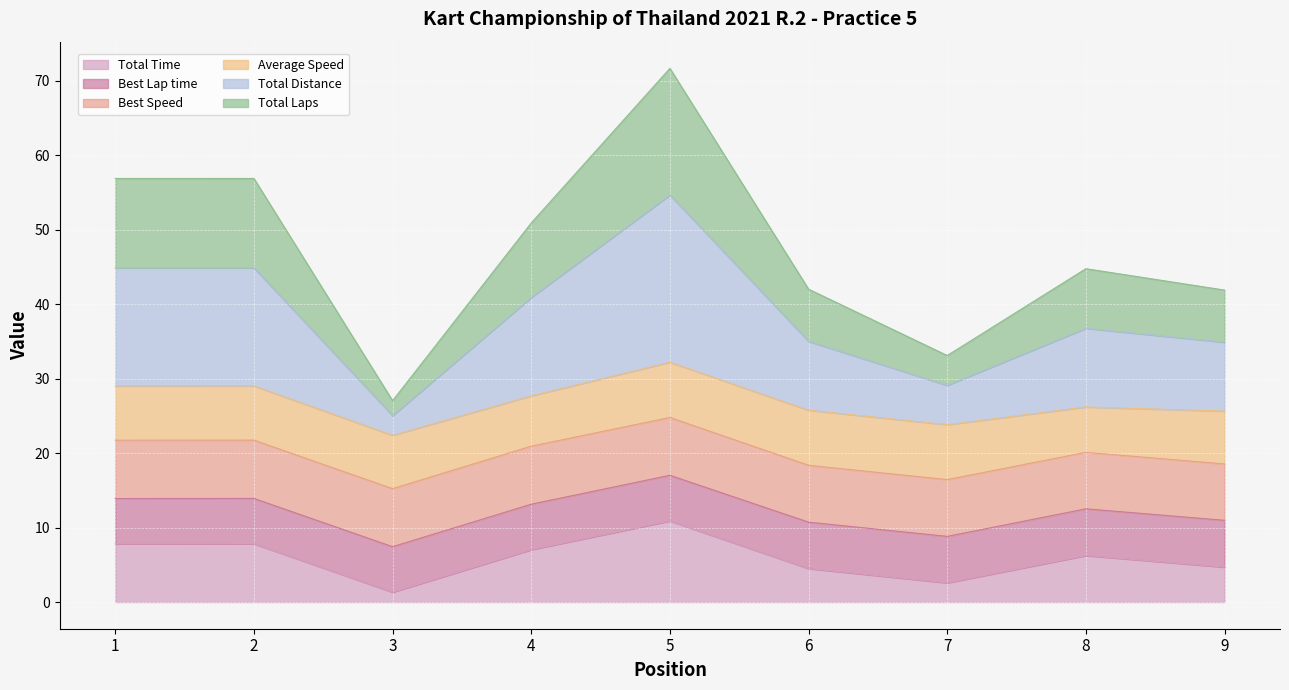

At which label does Total Time reach its peak?

5